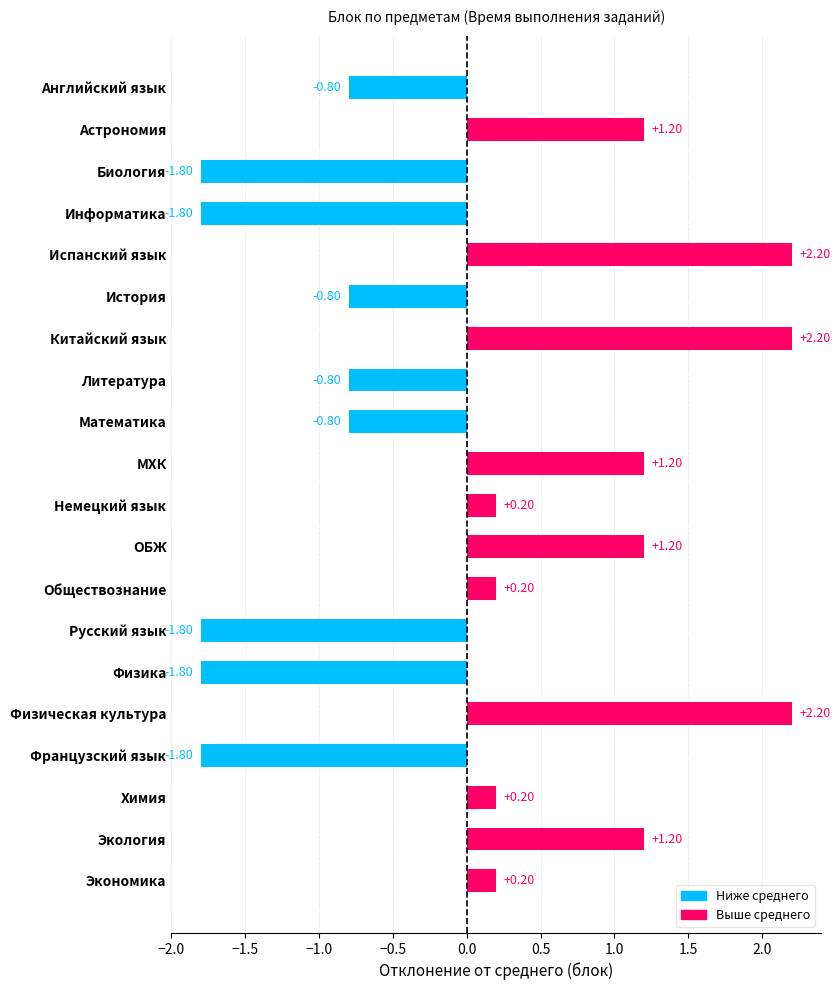

What is the label of the 11th bar from the top?

Немецкий язык